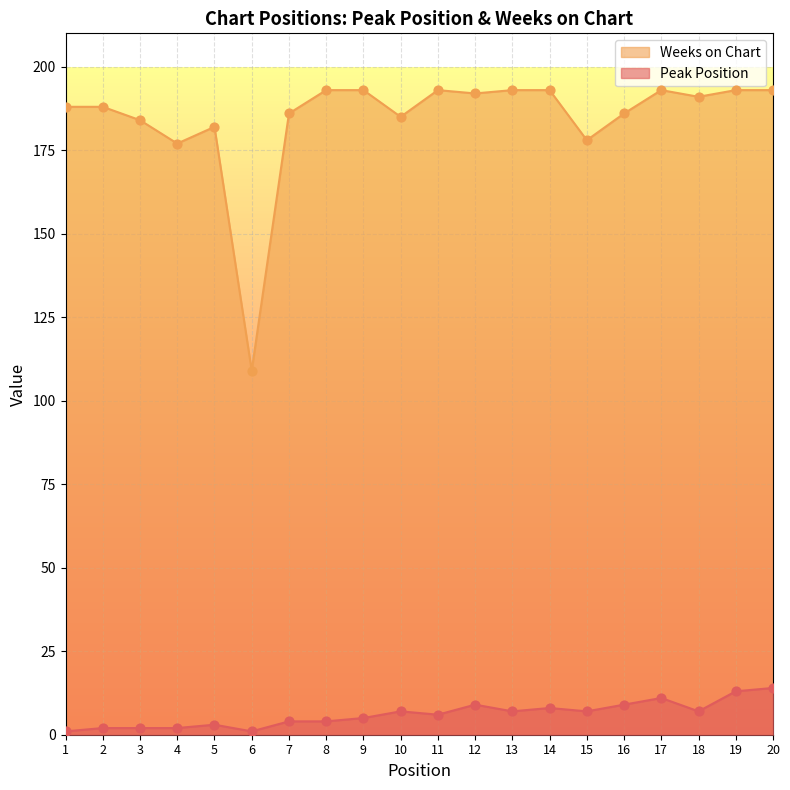

Which series contains the lowest Y value?

Peak Position